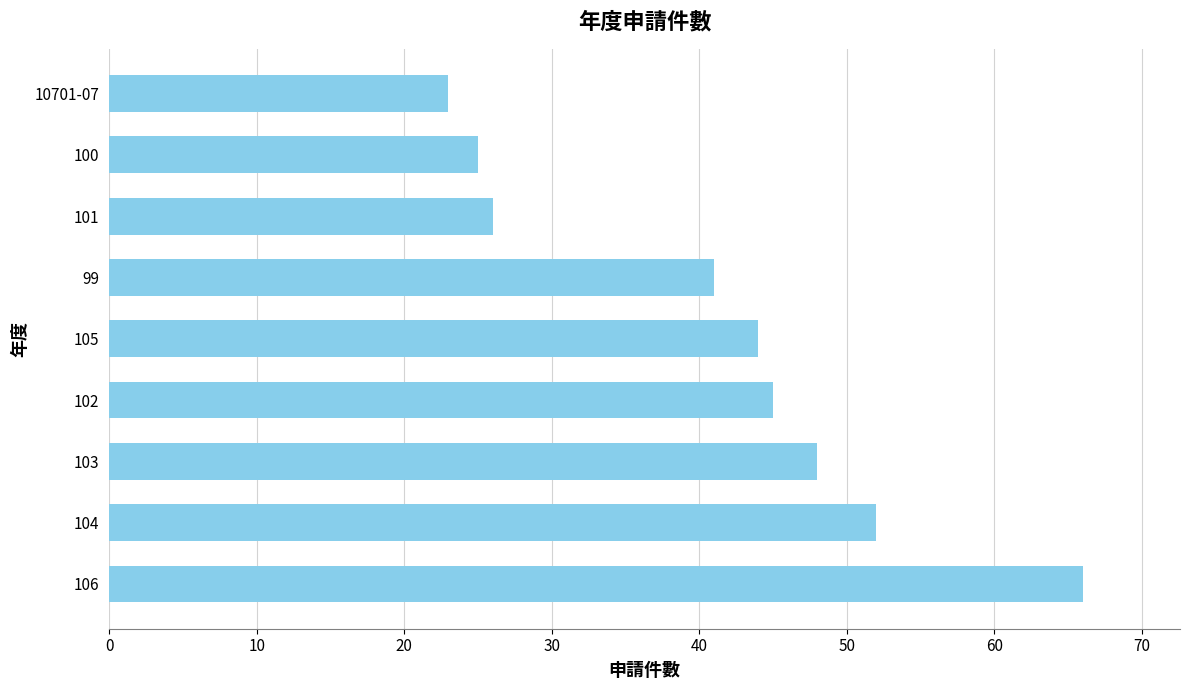

What is the greatest value displayed?

66